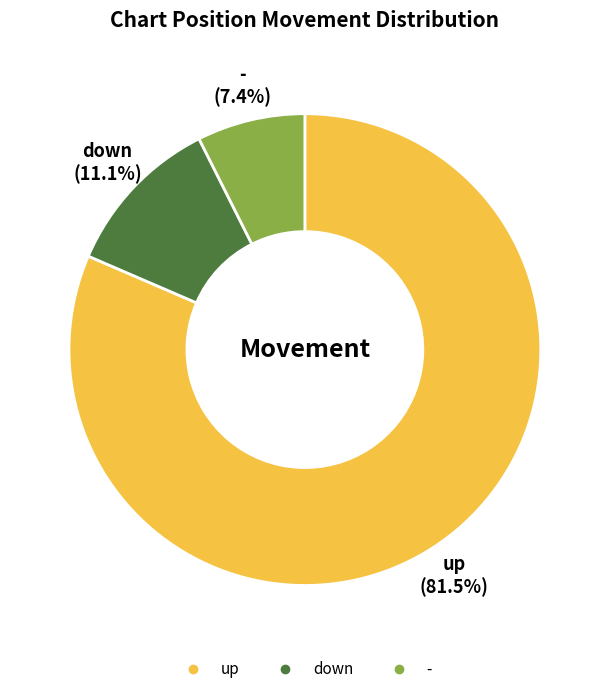

What is the majority slice?

up